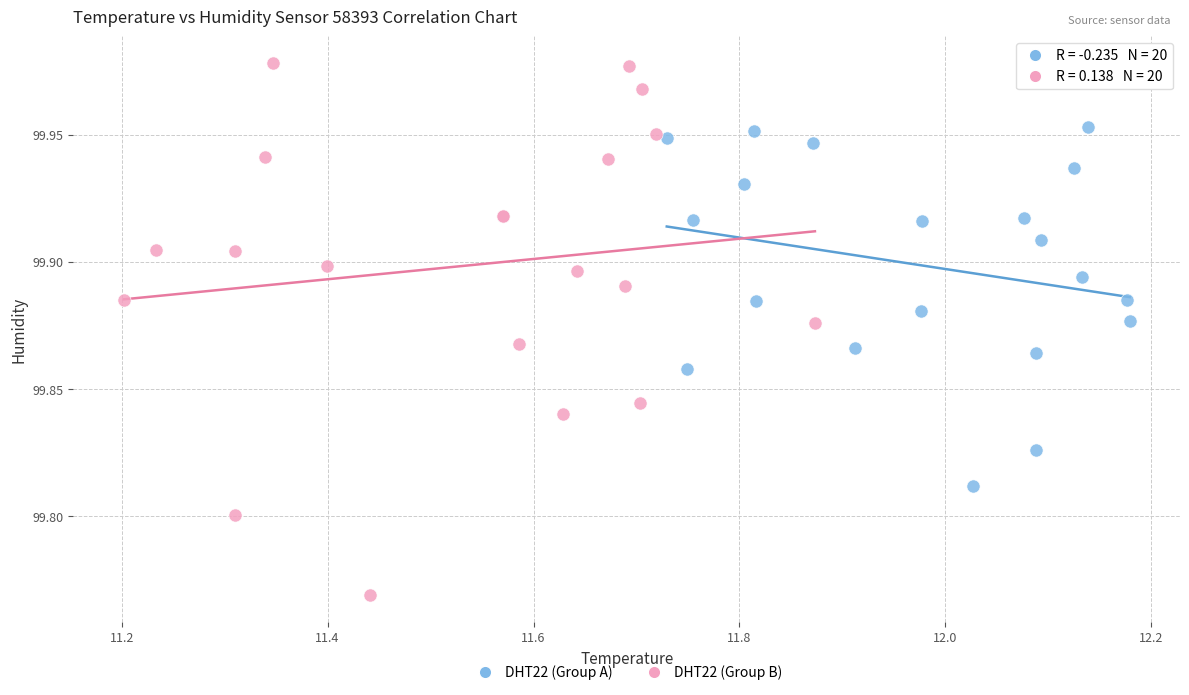

Which series has the largest Y range (max minus min)?

DHT22 (Group B)